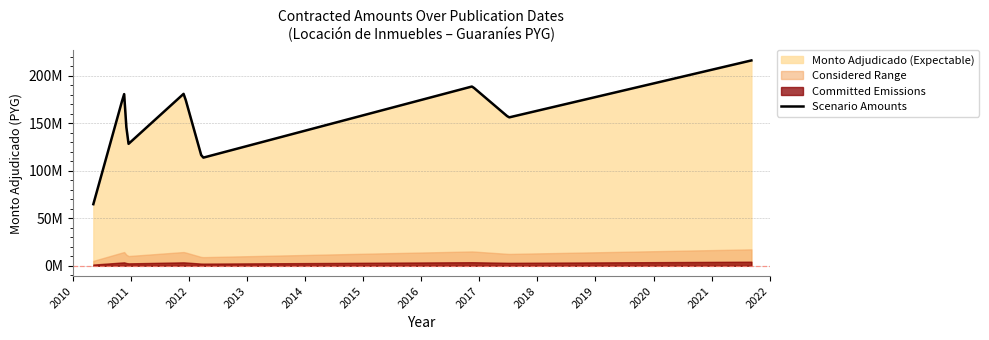

Approximately how many times larger is the value at 2021-09-08 compared to 2017-07-03?

1.4